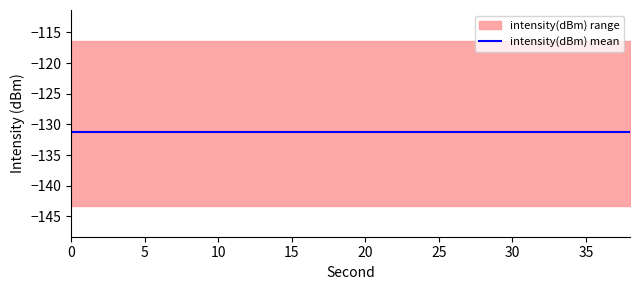

Which has a higher value, 32 or 22?

32